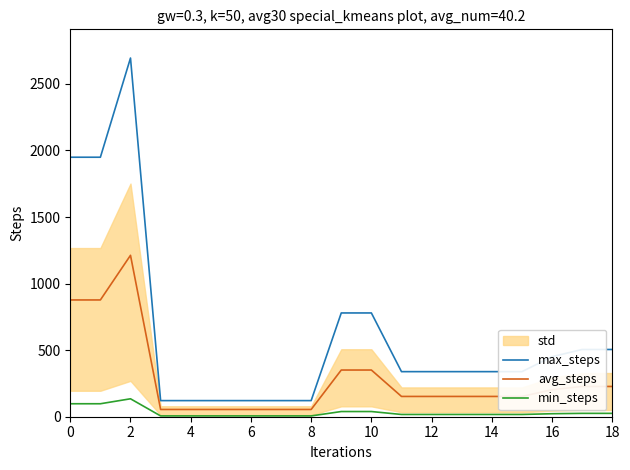

True or false: min_steps and max_steps intersect in this chart.

False